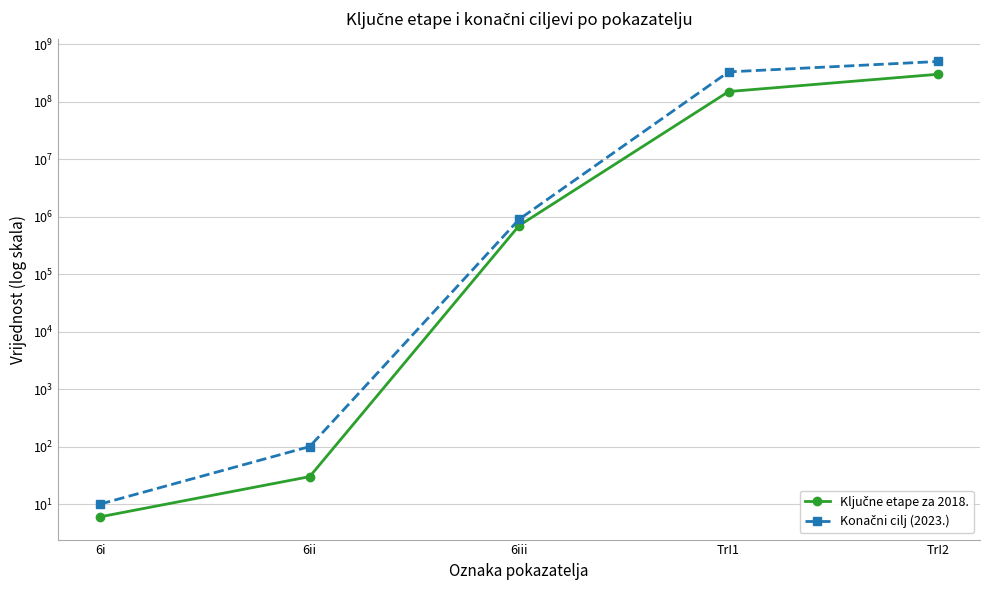

How many data points in Ključne etape za 2018. are less than 700000?

2